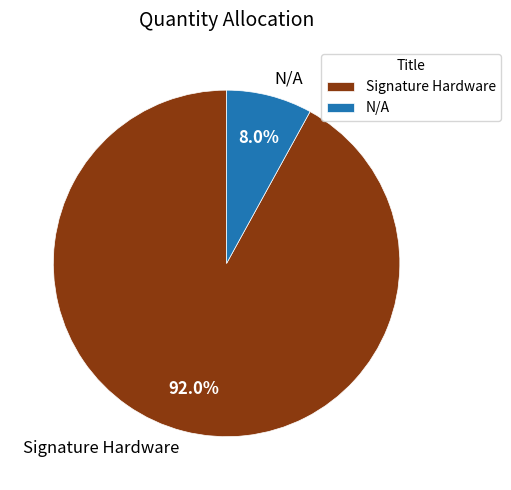

To the nearest percent, what is the difference between the largest and smallest slice percentages?

84%